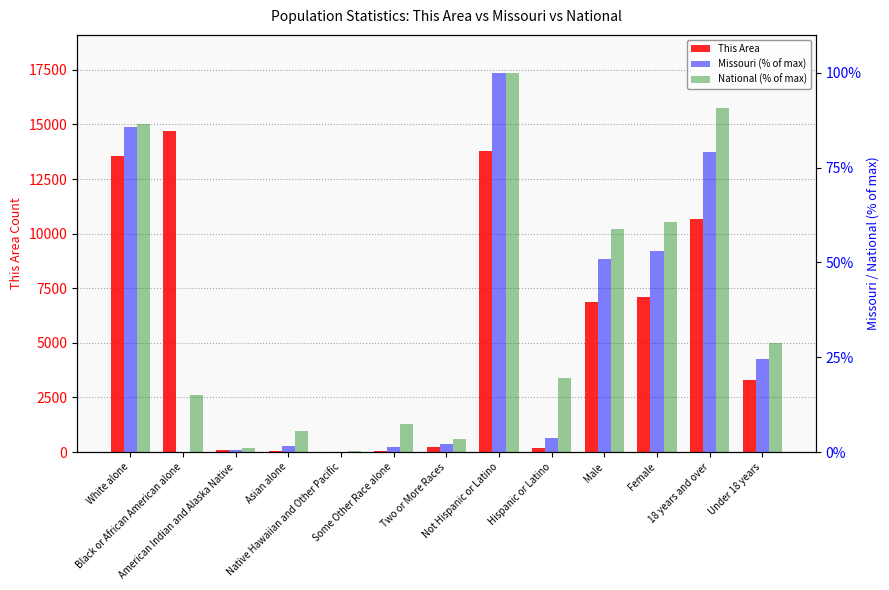

What is the value of the National (% of max) bar at the 4th from the left?

5.7